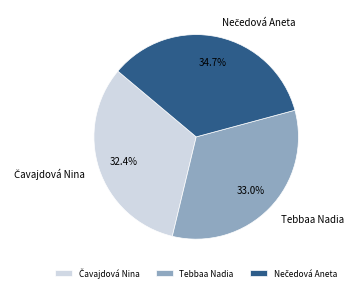

What percentage is NOT represented by Tebbaa Nadia?

67.0%